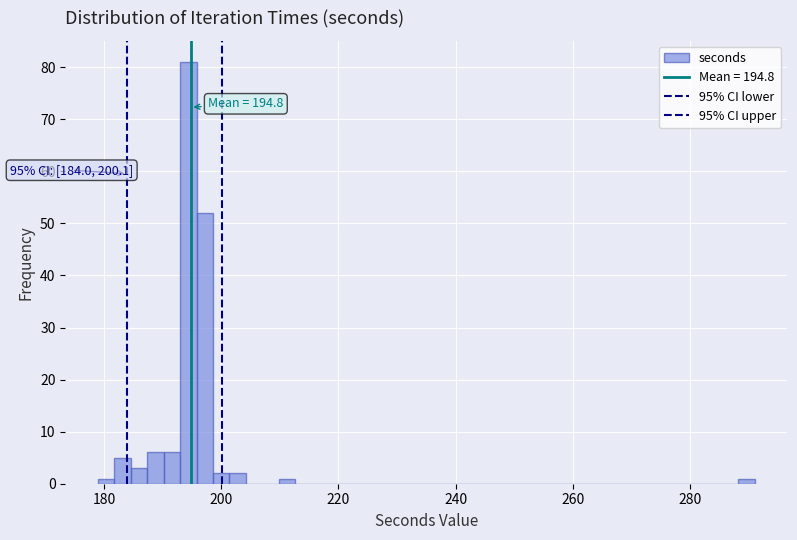

Read against the x-axis, roughly where is the centre of the tallest bar?

194